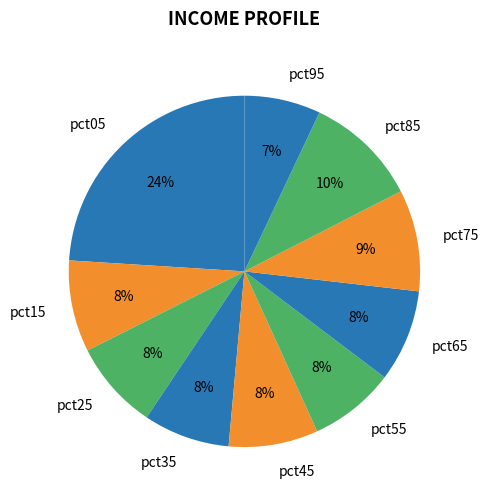

What is the smallest slice in the pie chart?

pct95